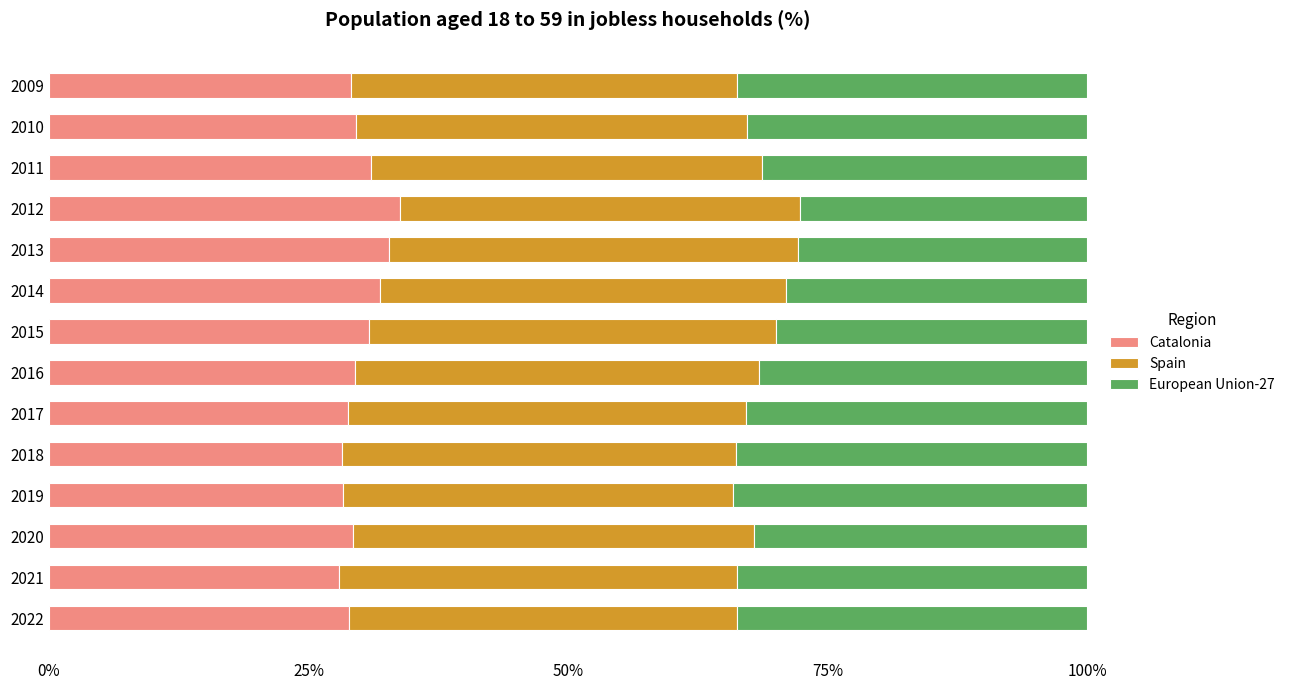

What is the total value across all series at 2018?

100.0